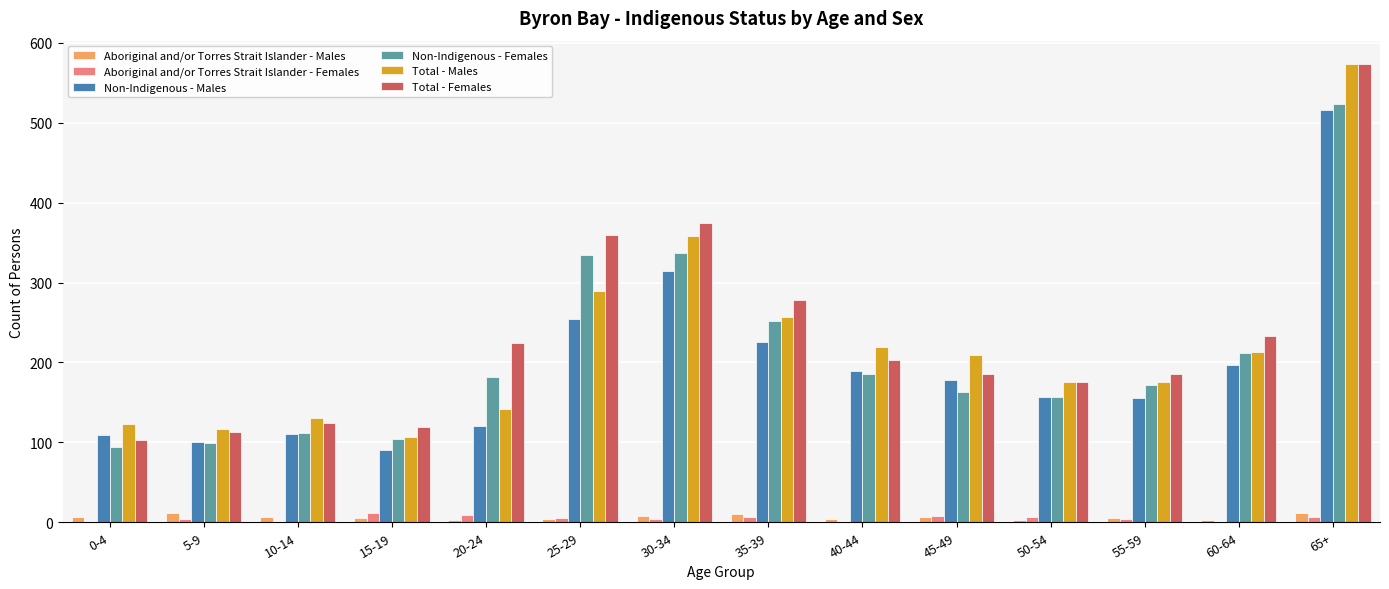

Which series changed the most between 35-39 and 40-44?

Total - Females